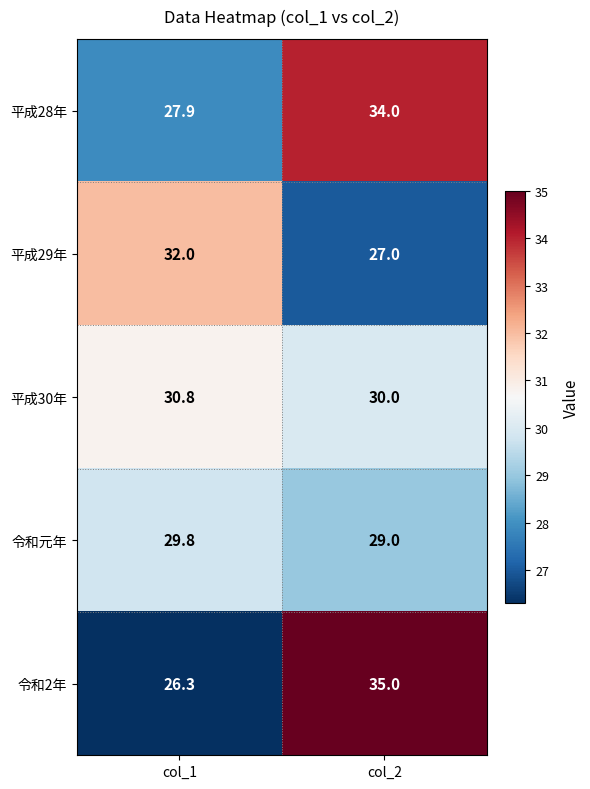

What is the approximate value of 令和元年 at col_1?

29.8